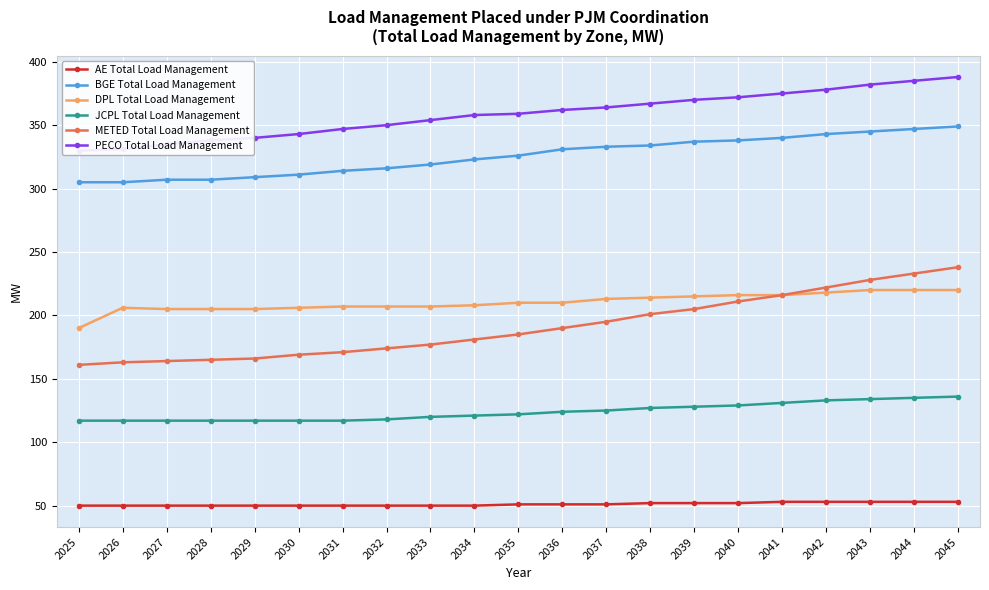

Where does the AE Total Load Management series first go above 51?

2038